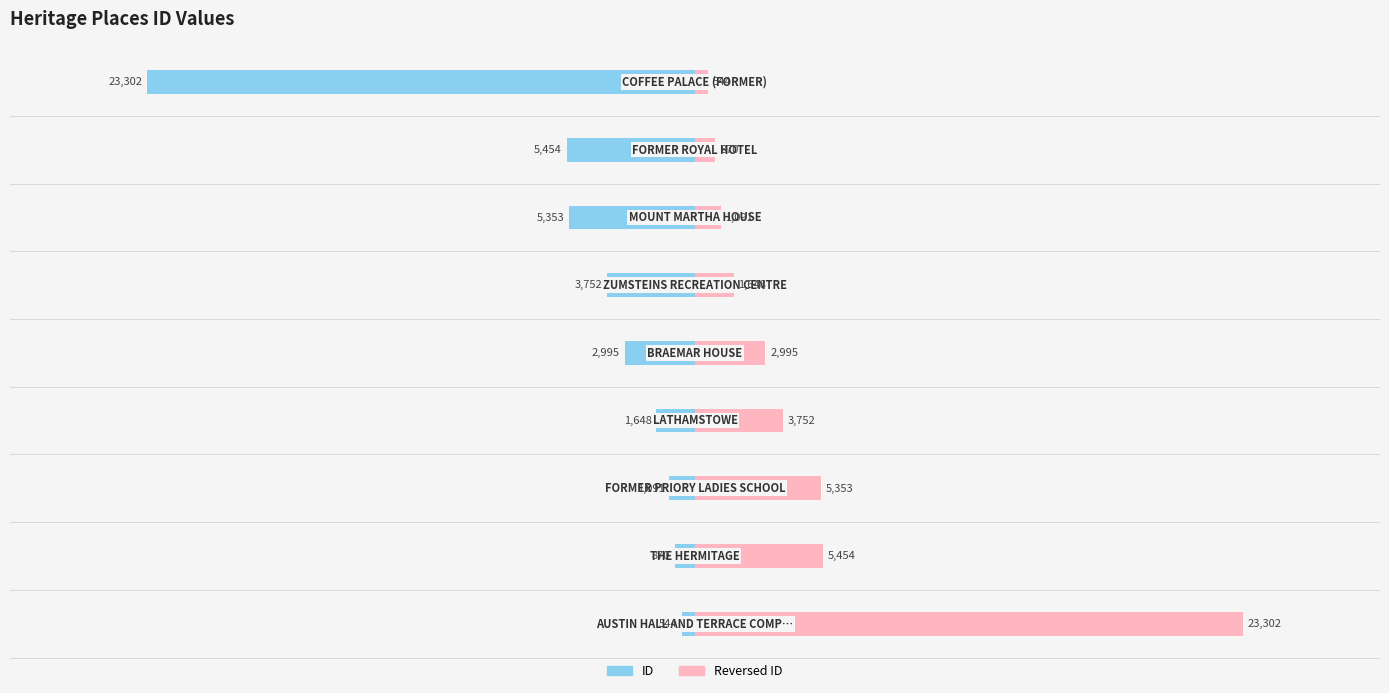

Reading right to left, extract all data points from this chart.

ID: -23302	-5454	-5353	-3752	-2995	-1648	-1091	-870	-544
Reversed ID: 544	870	1091	1648	2995	3752	5353	5454	23302